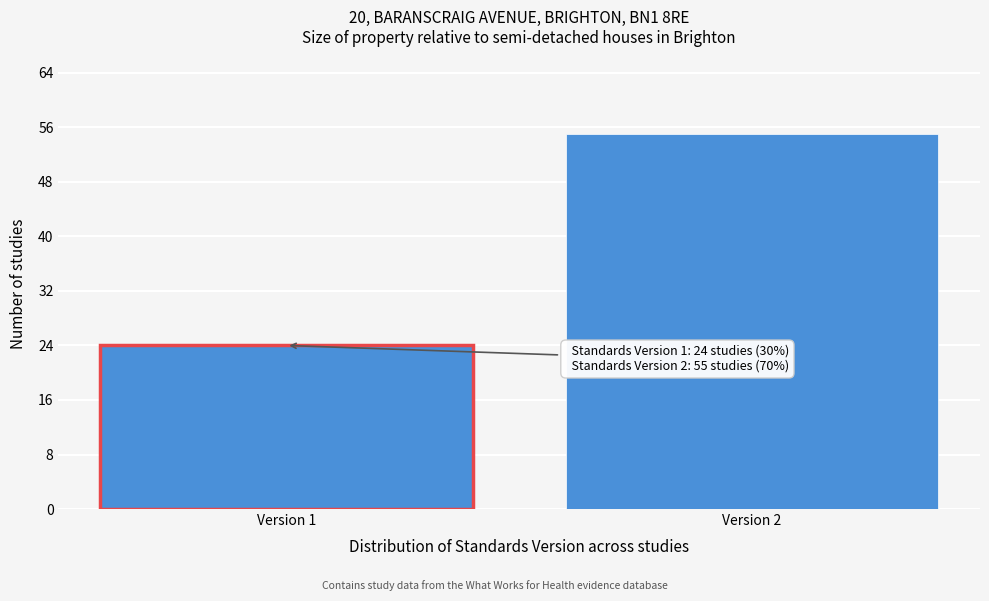

Reading left to right, extract all data points from this chart.

24	55